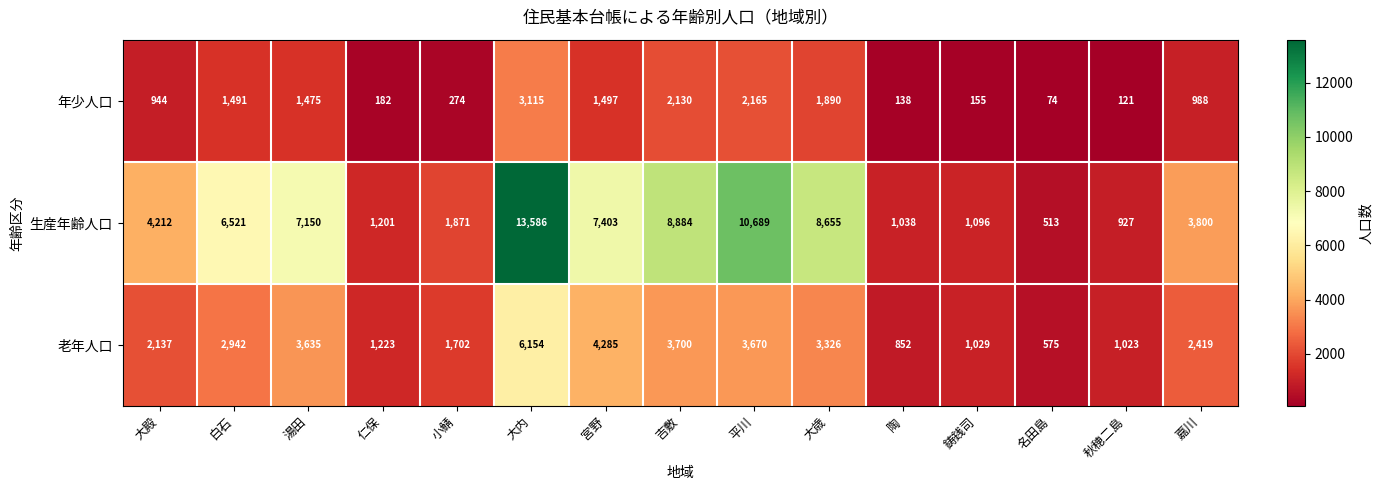

Which category has the highest value across all series?

大内